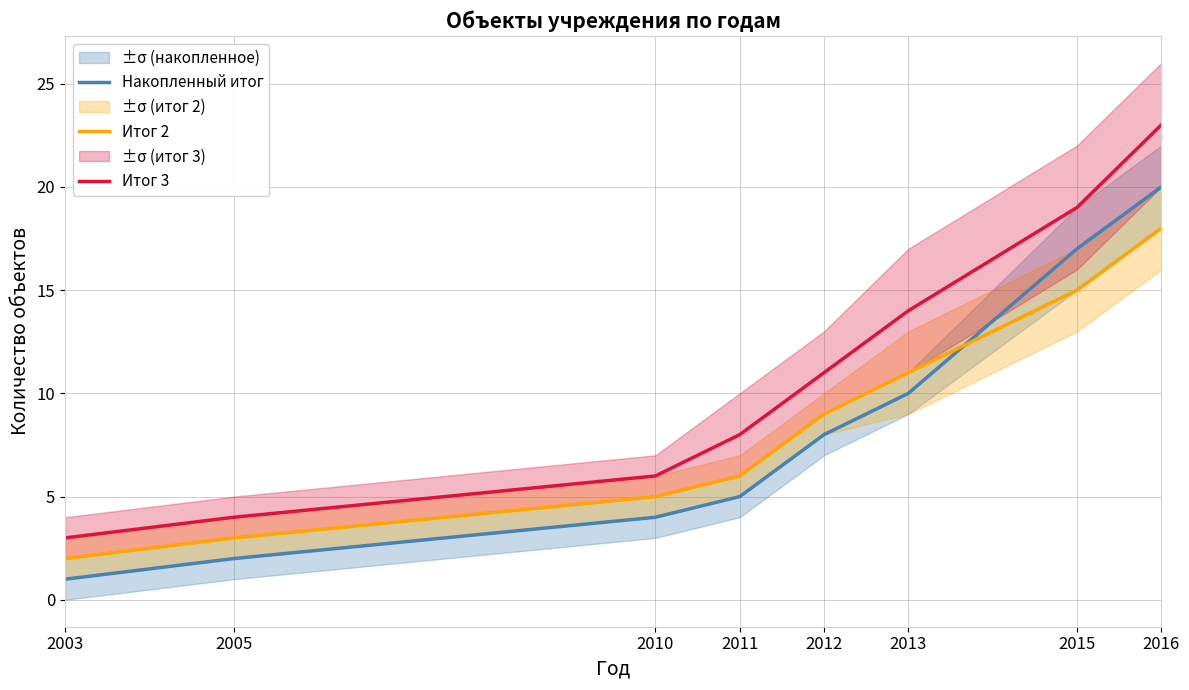

At how many categories does at least one series exceed 5?

6